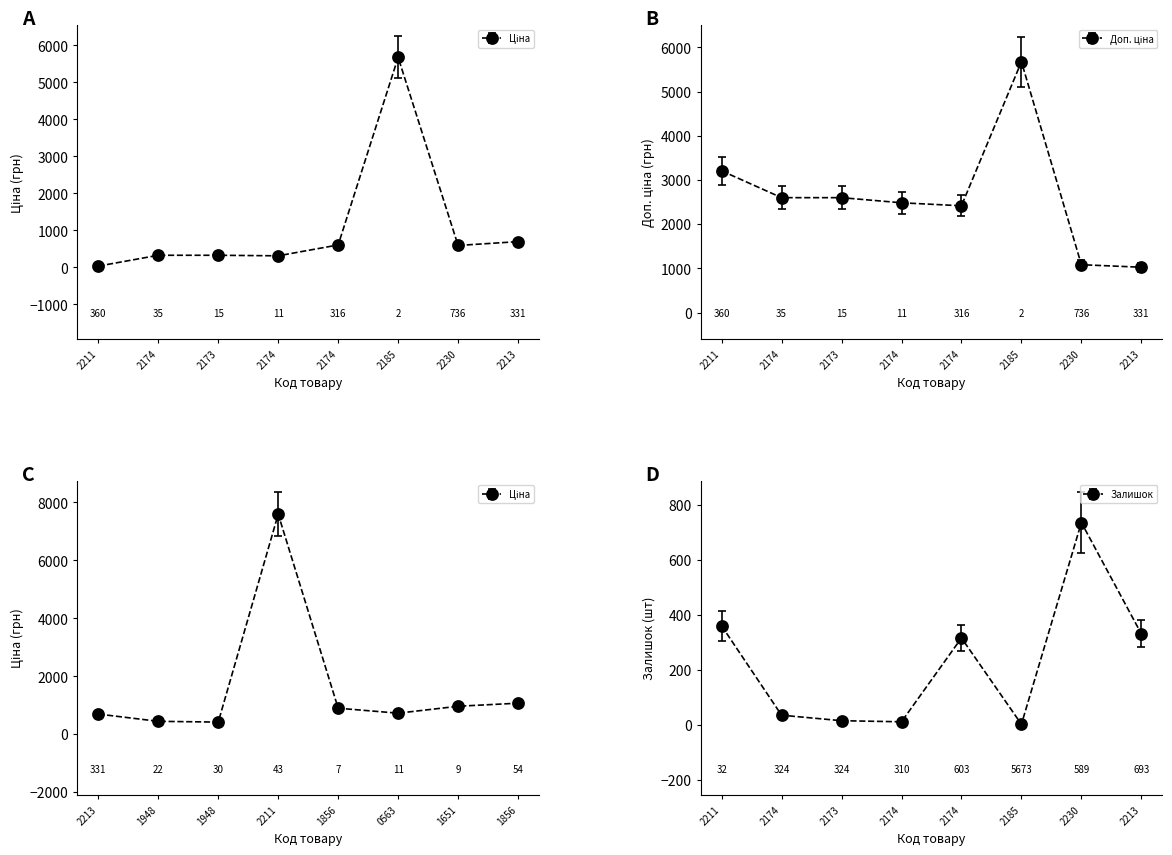

Which series has the largest range (max minus min)?

Ціна